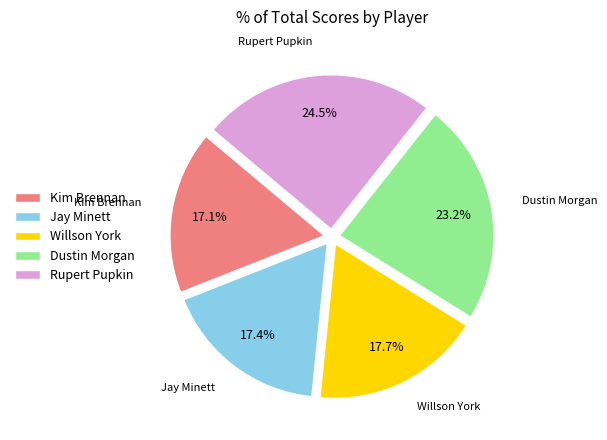

Between Willson York and Rupert Pupkin, which is larger?

Rupert Pupkin